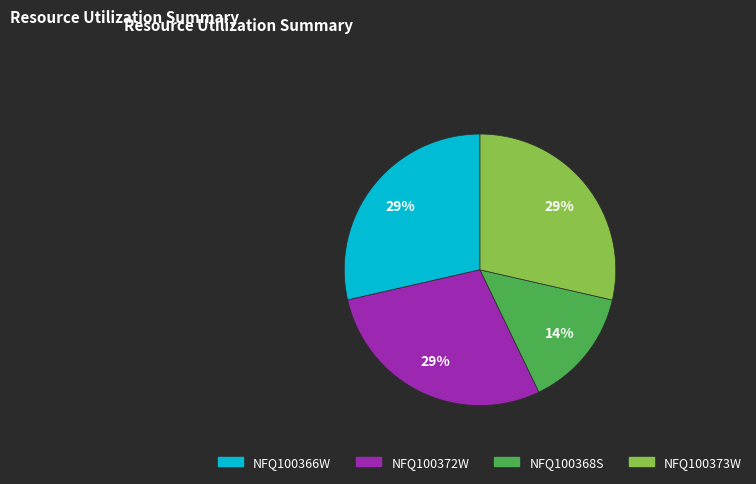

True or false: NFQ100373W accounts for 29% of the total.

True